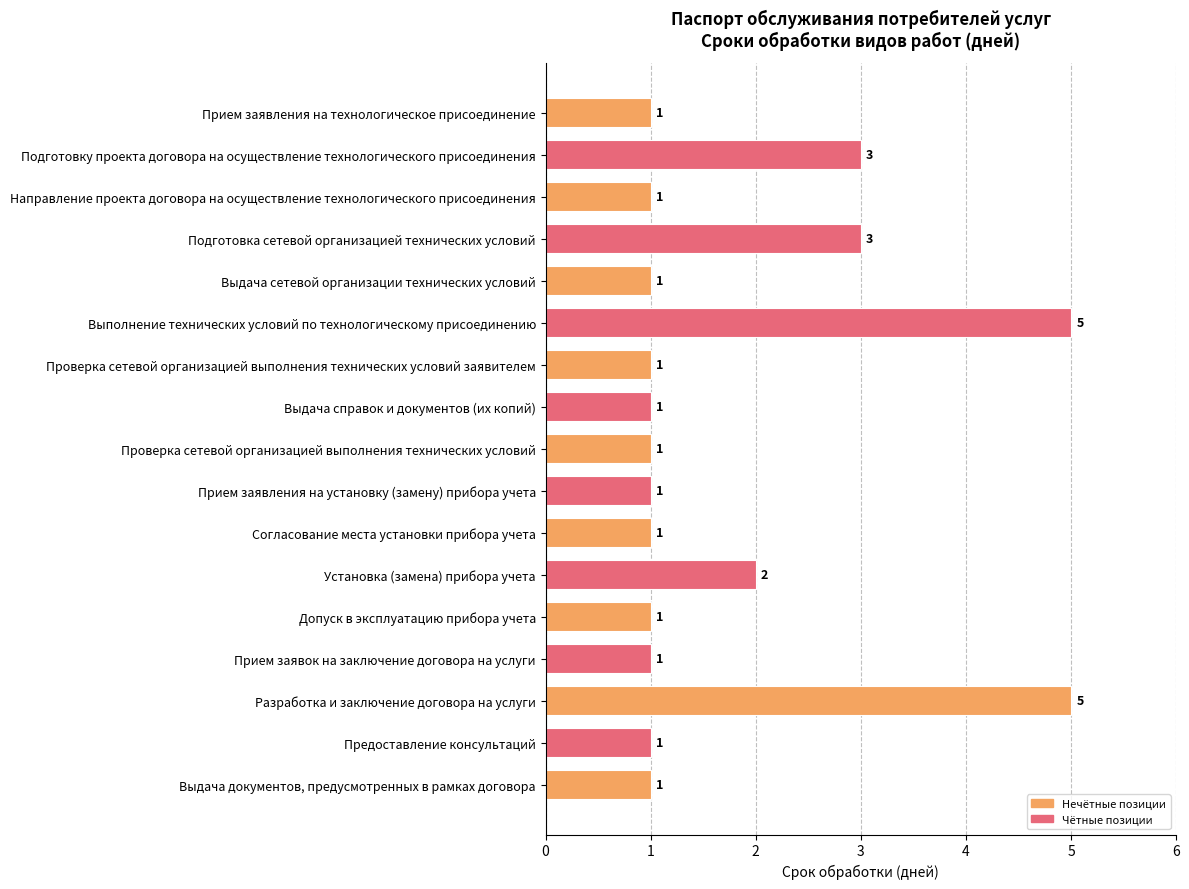

What is the ratio of the value at Подготовку проекта договора на осуществление технологического присоединения to the value at Выполнение технических условий по технологическому присоединению?

0.6